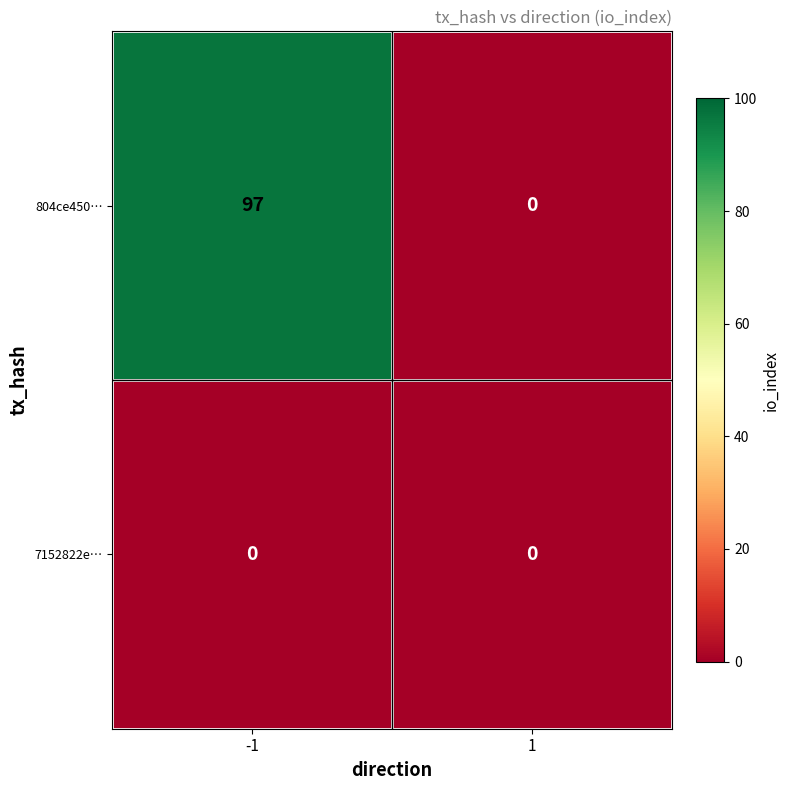

Count the number of categories in the chart.

2